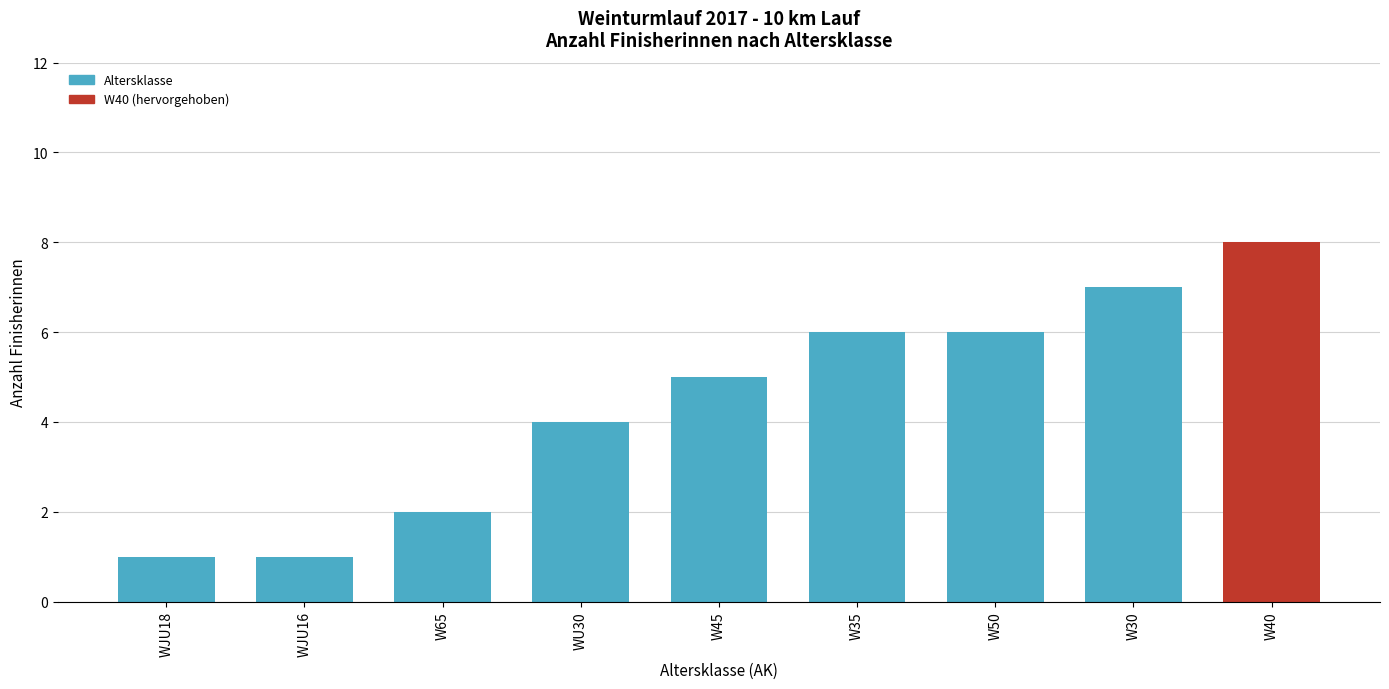

Reading left to right, transcribe all the data shown in this chart.

1	1	2	4	5	6	6	7	8